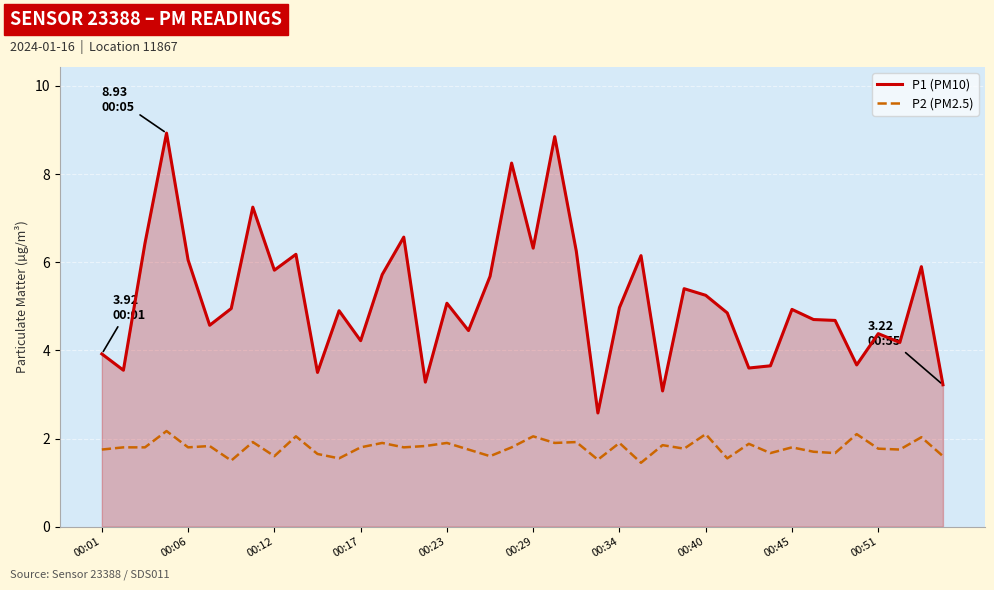

Which series has the widest spread of values?

P1 (PM10)